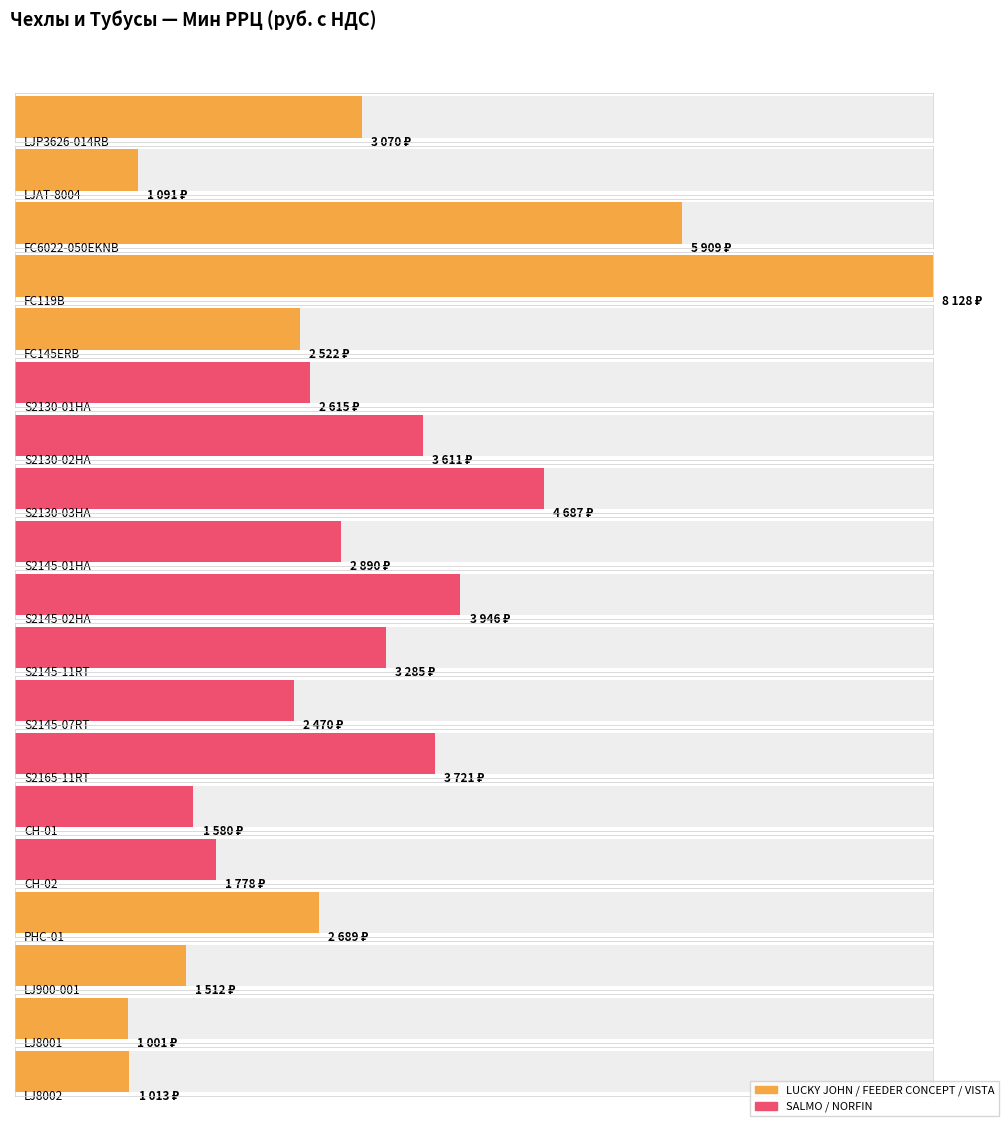

Rank the categories by value from highest to lowest.

FC119B, FC6022-050EKNB, S2130-03HA, S2145-02HA, S2165-11RT, S2130-02HA, S2145-11RT, LJP3626-014RB, S2145-01HA, PHC-01, S2130-01HA, FC145ERB, S2145-07RT, CH-02, CH-01, LJ900-001, LJAT-8004, LJ8002, LJ8001